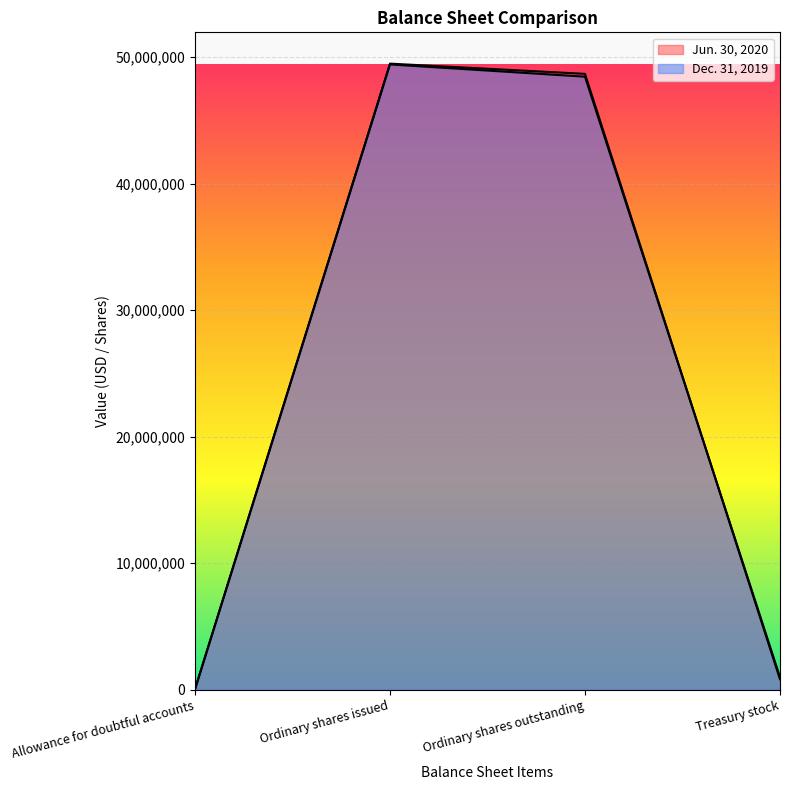

What is the label of the 4th point from the right?

Allowance for doubtful accounts